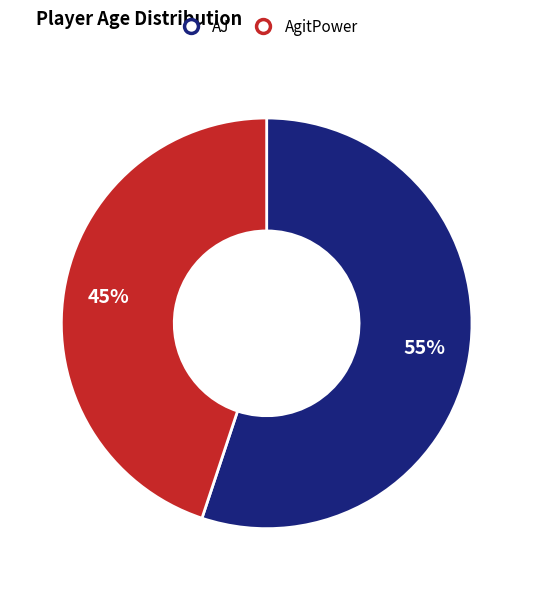

Which has a higher value, AgitPower or AJ?

AJ